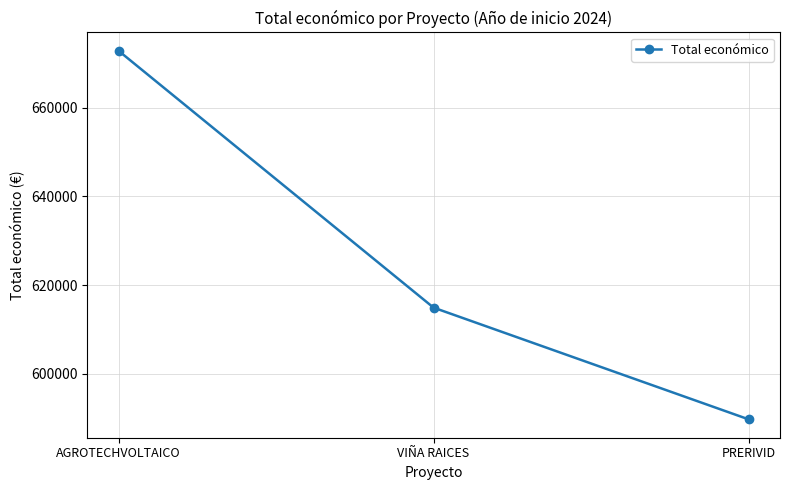

At which category does the chart reach its minimum across all series?

PRERIVID